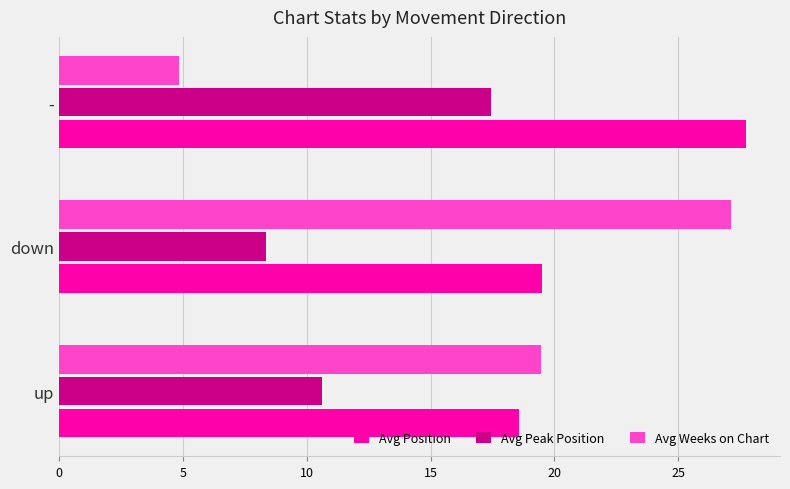

How many data points does each series have?

3